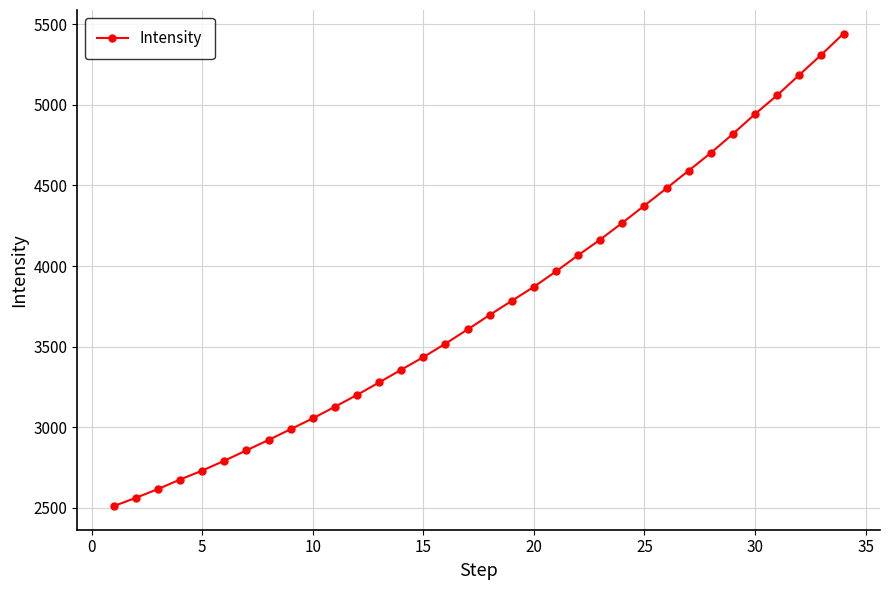

What is the difference between the second highest and second lowest values?

2748.0